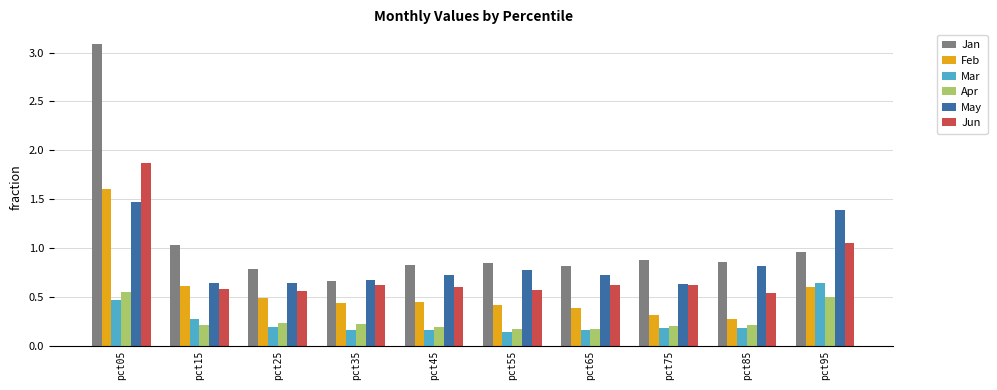

The value of Feb at pct95 is 0.6. True or false?

True